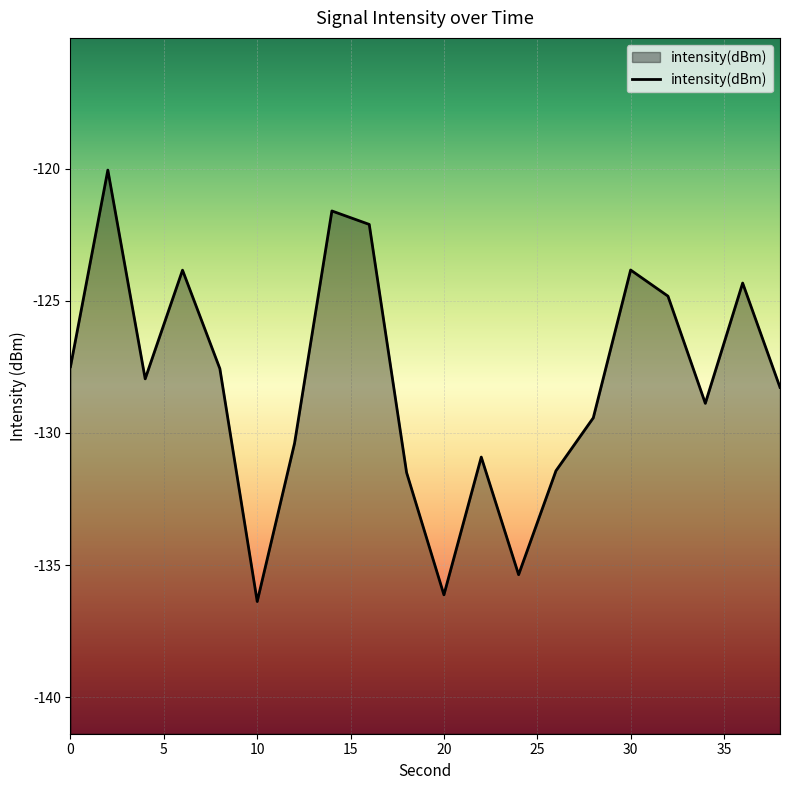

What is the difference between the maximum and second lowest values?

16.1